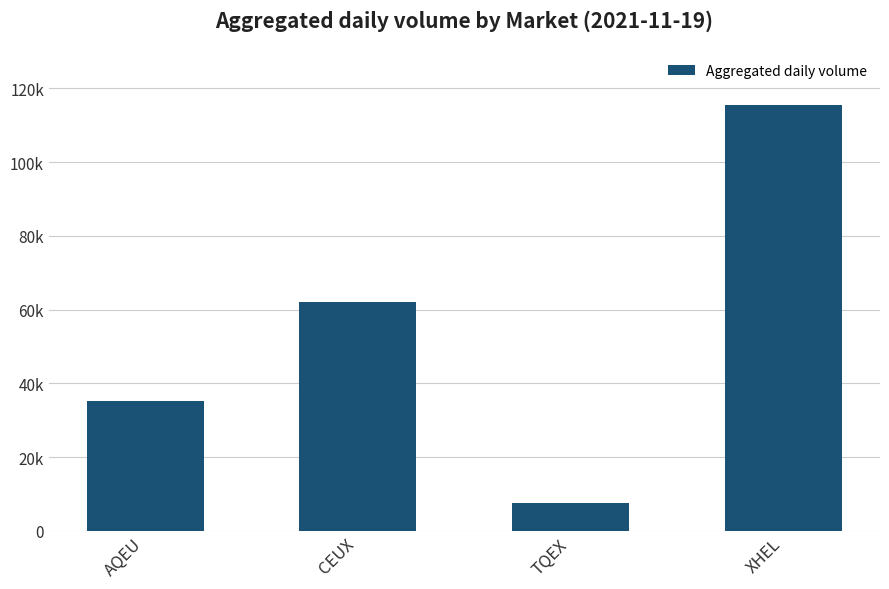

At which category does the chart reach its minimum across all series?

TQEX